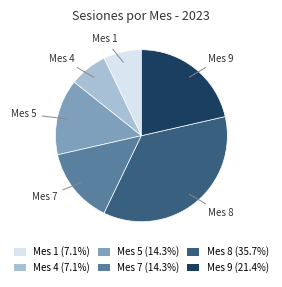

Is the sum of Mes 1 (7.1%) and Mes 7 (14.3%) greater than half?

No